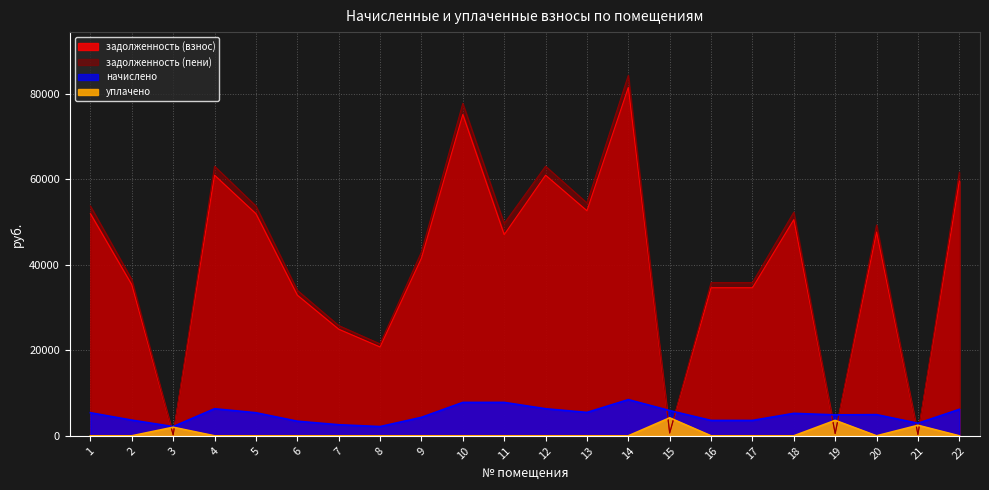

True or false: задолженность (взнос) and задолженность (пени) intersect in this chart.

False